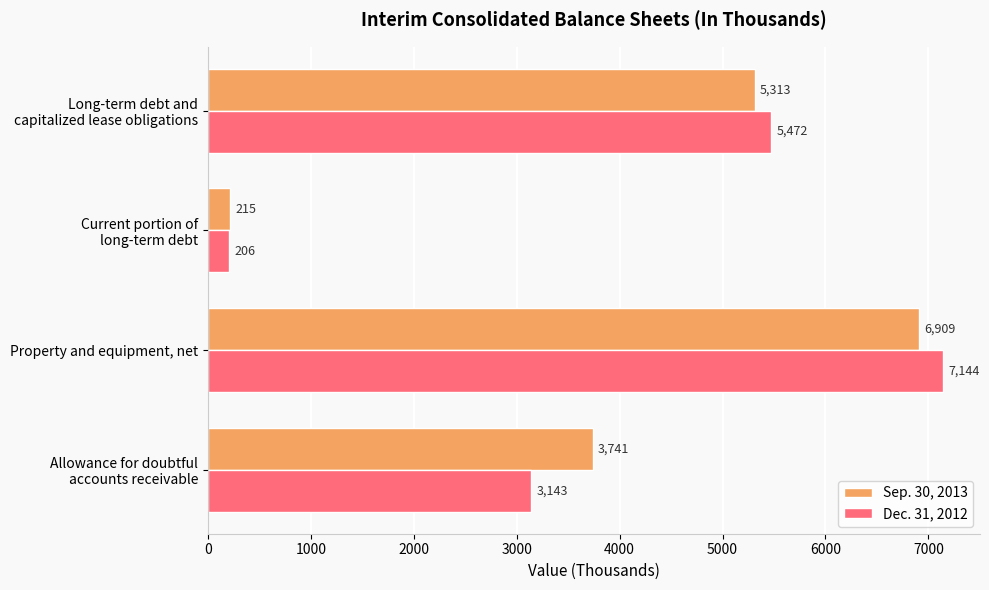

Count the number of categories in the chart.

4